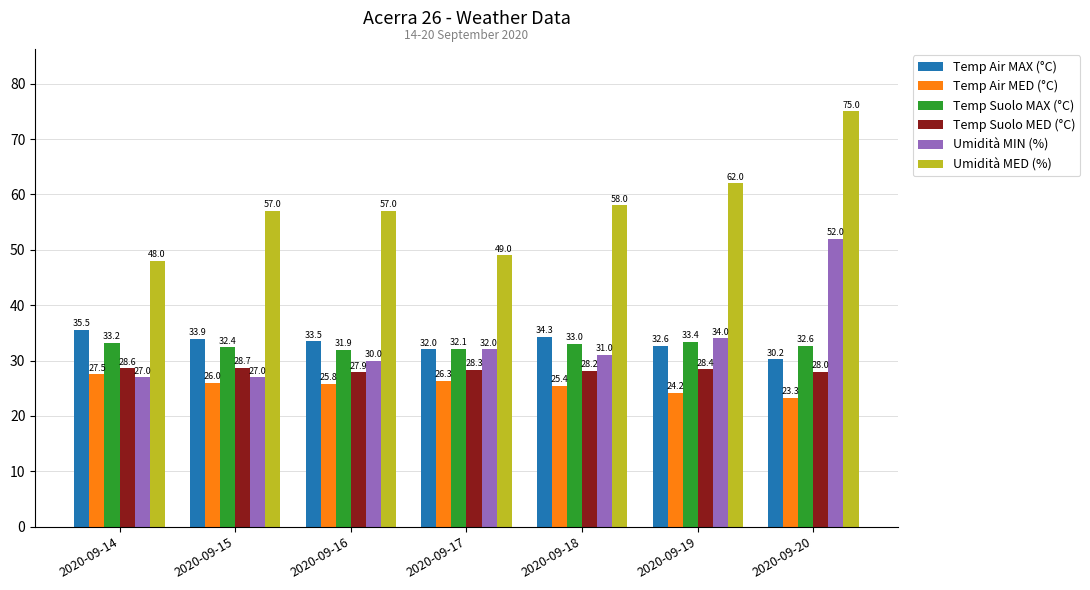

Reading right to left, extract all data points from this chart.

Temp Air MAX (°C): 2020-09-20=30.2	2020-09-19=32.6	2020-09-18=34.3	2020-09-17=32.0	2020-09-16=33.5	2020-09-15=33.9	2020-09-14=35.5
Temp Air MED (°C): 2020-09-20=23.3	2020-09-19=24.2	2020-09-18=25.4	2020-09-17=26.3	2020-09-16=25.8	2020-09-15=26.0	2020-09-14=27.5
Temp Suolo MAX (°C): 2020-09-20=32.6	2020-09-19=33.4	2020-09-18=33.0	2020-09-17=32.1	2020-09-16=31.9	2020-09-15=32.4	2020-09-14=33.2
Temp Suolo MED (°C): 2020-09-20=28.0	2020-09-19=28.4	2020-09-18=28.2	2020-09-17=28.3	2020-09-16=27.9	2020-09-15=28.7	2020-09-14=28.6
Umidità MIN (%): 2020-09-20=52.0	2020-09-19=34.0	2020-09-18=31.0	2020-09-17=32.0	2020-09-16=30.0	2020-09-15=27.0	2020-09-14=27.0
Umidità MED (%): 2020-09-20=75.0	2020-09-19=62.0	2020-09-18=58.0	2020-09-17=49.0	2020-09-16=57.0	2020-09-15=57.0	2020-09-14=48.0